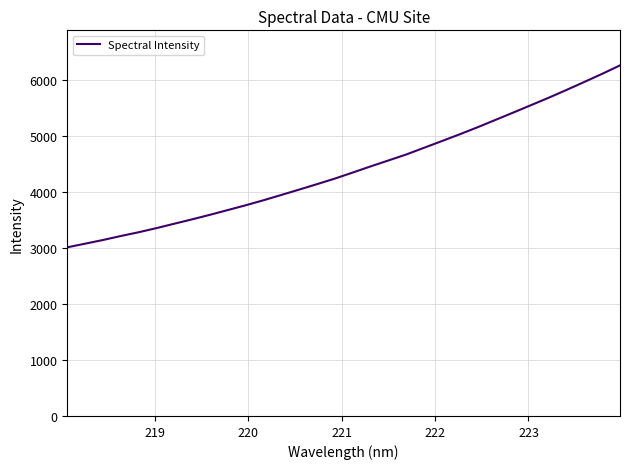

What is the maximum value shown in the chart?

6260.5